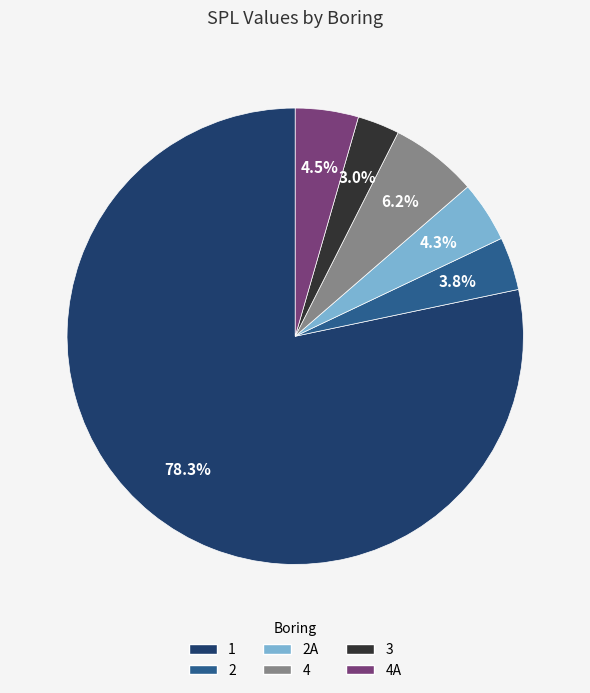

Does any single category account for the majority?

Yes